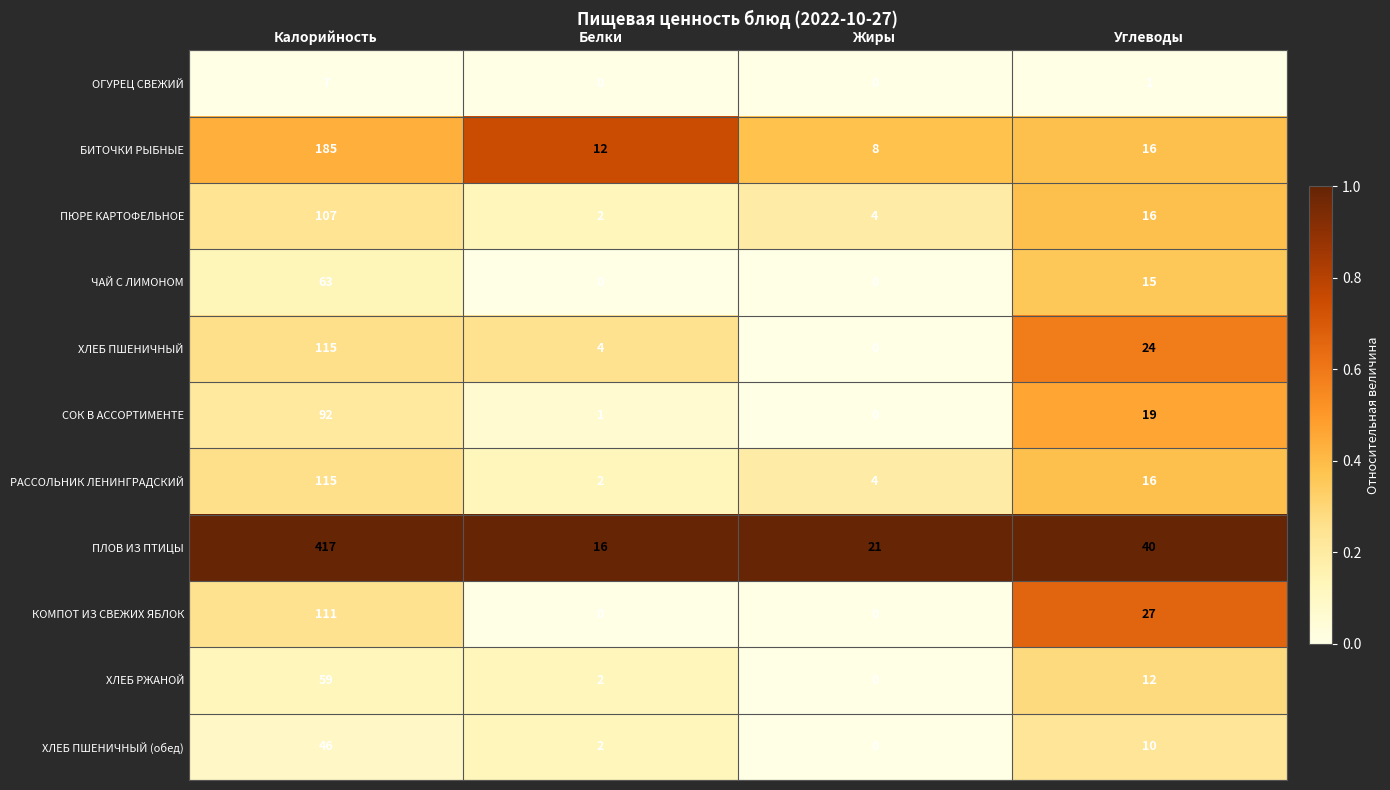

What is the difference between the maximum and second lowest values in the ХЛЕБ РЖАНОЙ series?

57